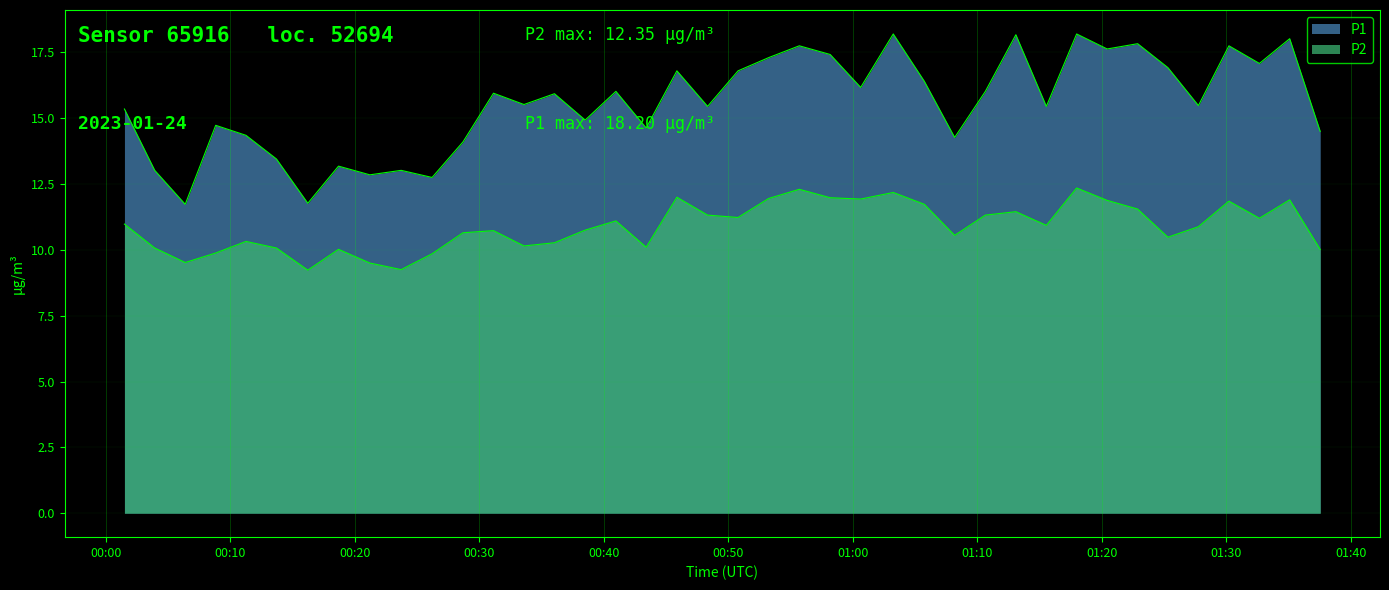

What is the approximate value of P2 at 2023-01-24T01:15:33?

10.9